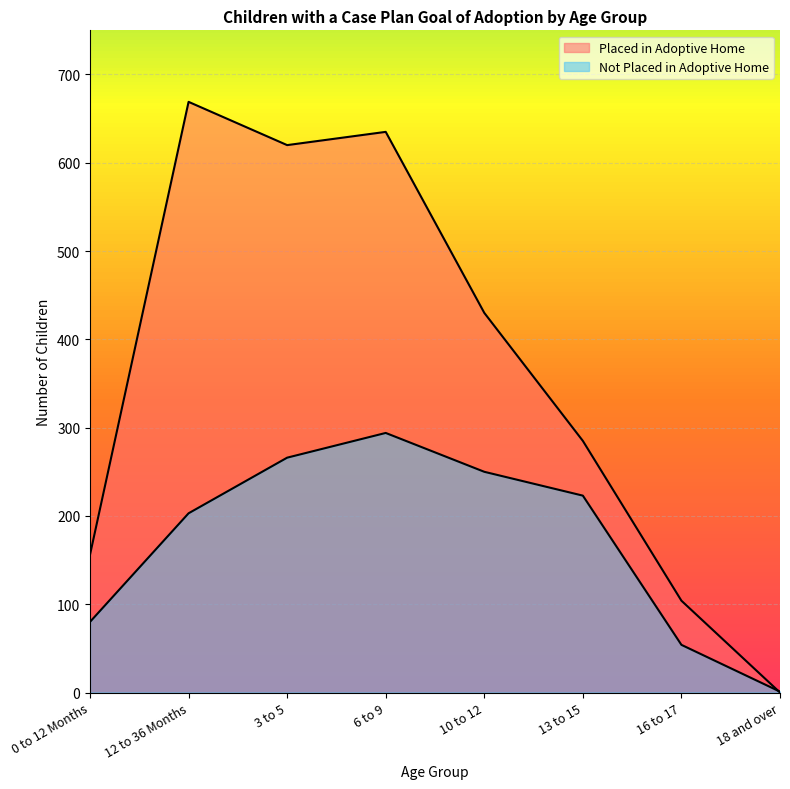

At which label is Placed in Adoptive Home closest to 334?

13 to 15